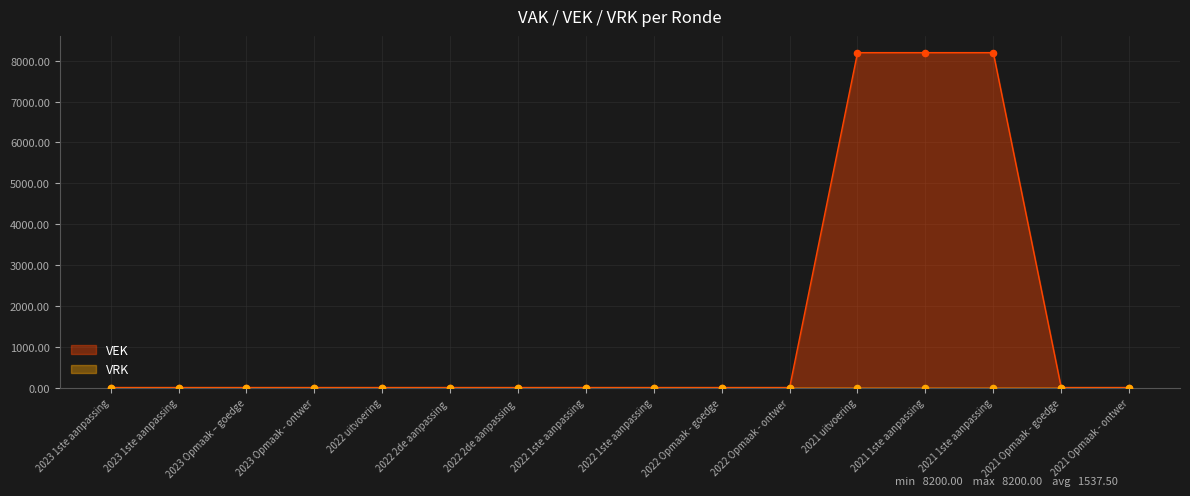

Between 2023 Opmaak - ontwer and 2022 2de aanpassing, which is larger?

2023 Opmaak - ontwer